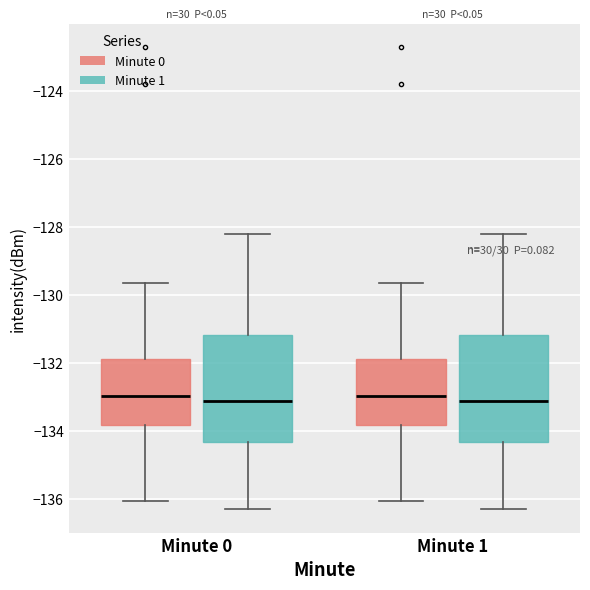

Reading left to right, transcribe this box plot: for each box, give where its median line is, the range the box spans, and where its two whiskers end, as read against the y-axis. The values are not printed on the chart, so give them approximately, as read against the axis.

Minute 0 (Minute 0): median -133.0, box -133.8 to -131.8, whiskers -136.0 to -129.6
Minute 0 (Minute 1): median -133.2, box -134.4 to -131.2, whiskers -136.4 to -128.2
Minute 1 (Minute 0): median -133.0, box -133.8 to -131.8, whiskers -136.0 to -129.6
Minute 1 (Minute 1): median -133.2, box -134.4 to -131.2, whiskers -136.4 to -128.2